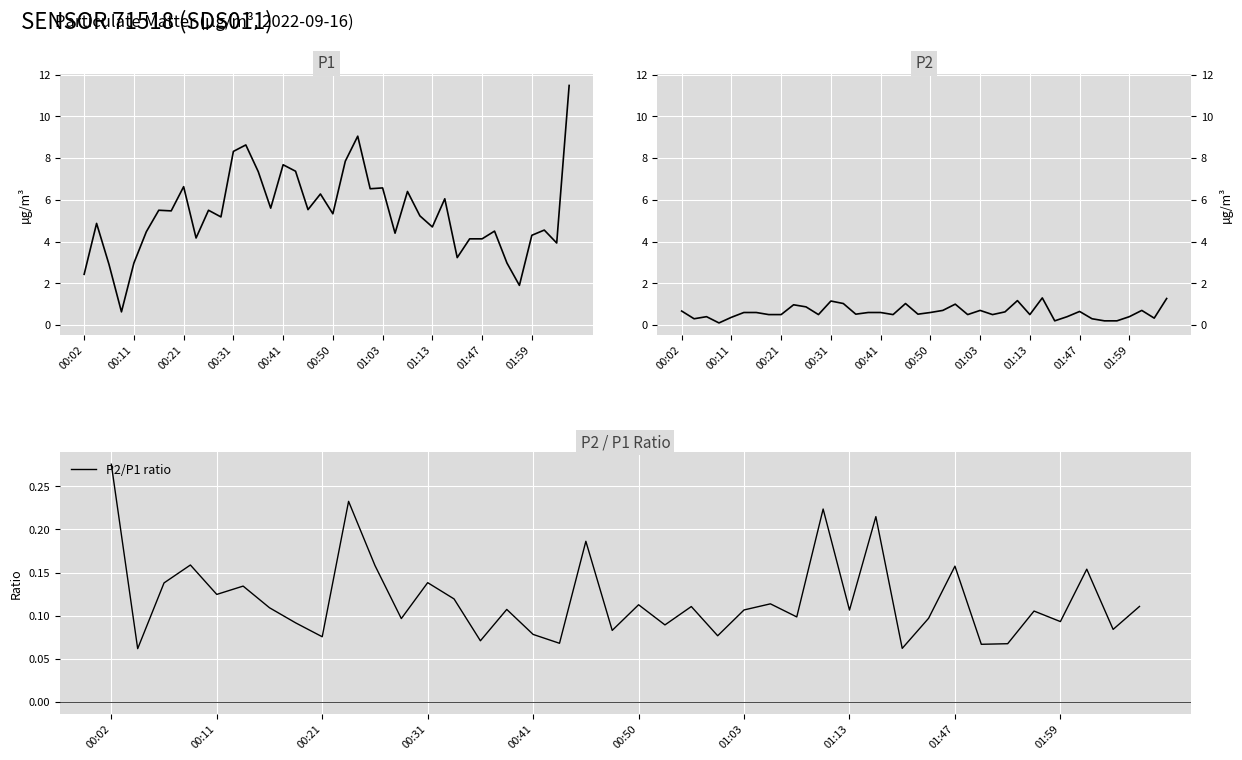

What is the spread (max minus min) of values at 14?

7.3